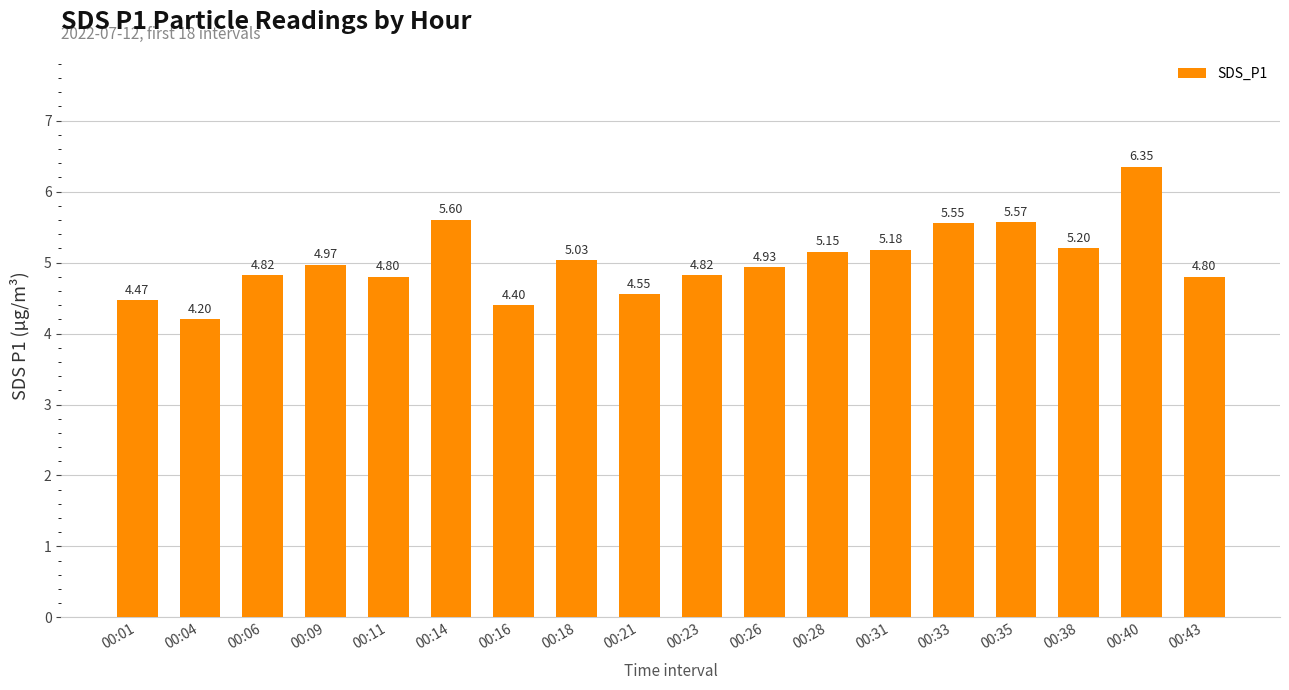

What is the difference between the values at 00:28 and 00:33?

0.4